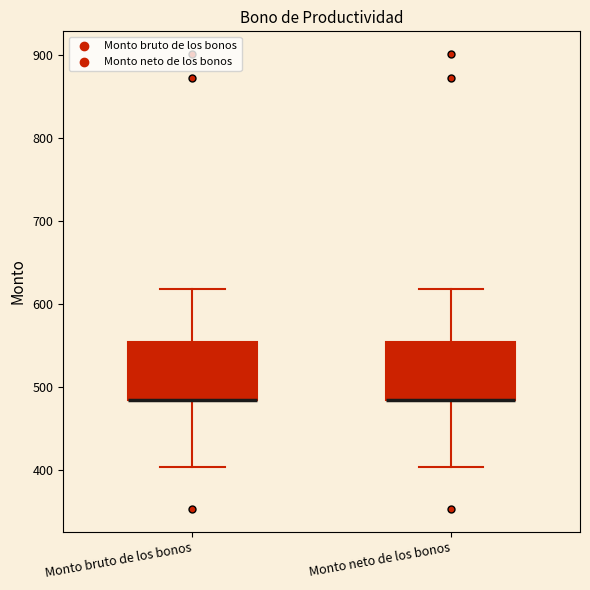

Reading left to right, read every box against the y-axis: the position of its median line, the range the box covers, and the ends of its whiskers. The values are not printed on the chart, so give them approximately, as read against the axis.

Monto bruto de los bonos: median 490 (drawn on the box's lower edge), box 490 to 550, whiskers 400 to 620
Monto neto de los bonos: median 490 (drawn on the box's lower edge), box 490 to 550, whiskers 400 to 620